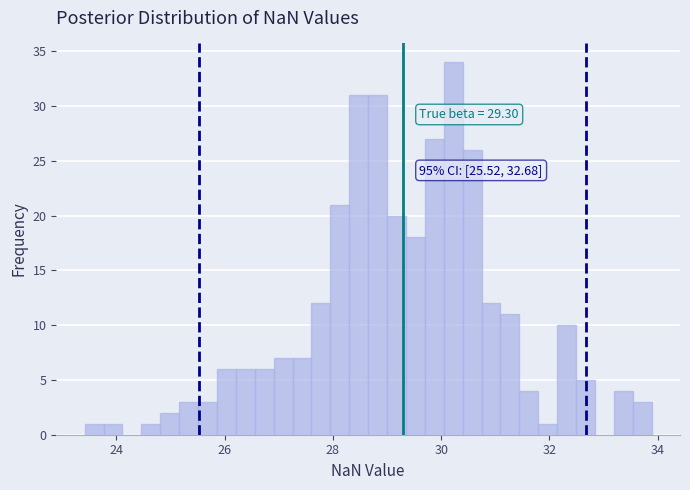

Read against the x-axis, roughly where is the centre of the tallest bar?

30.2